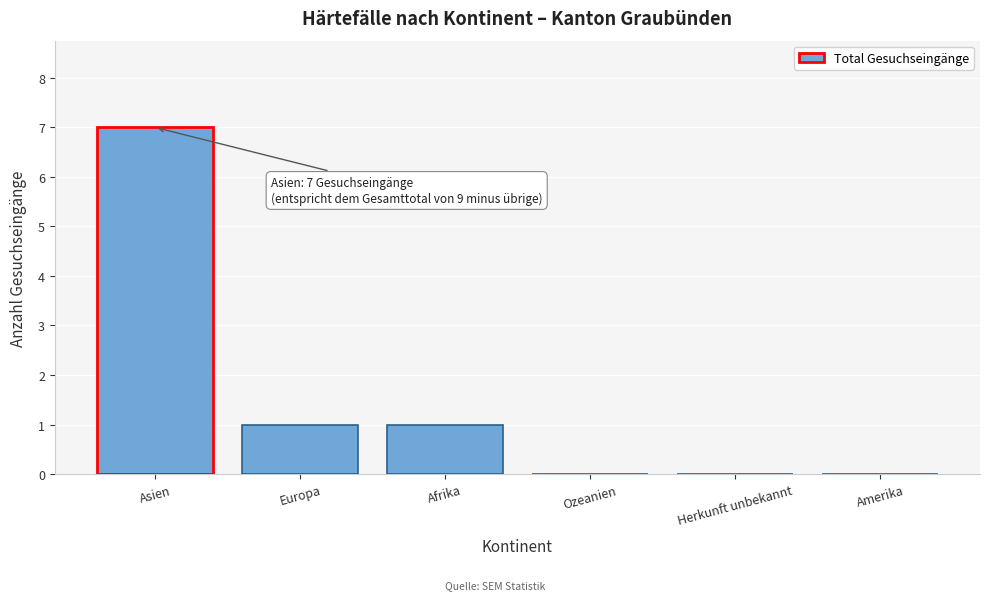

Reading left to right, transcribe all the data shown in this chart.

Asien=7	Europa=1	Afrika=1	Ozeanien=0	Herkunft unbekannt=0	Amerika=0